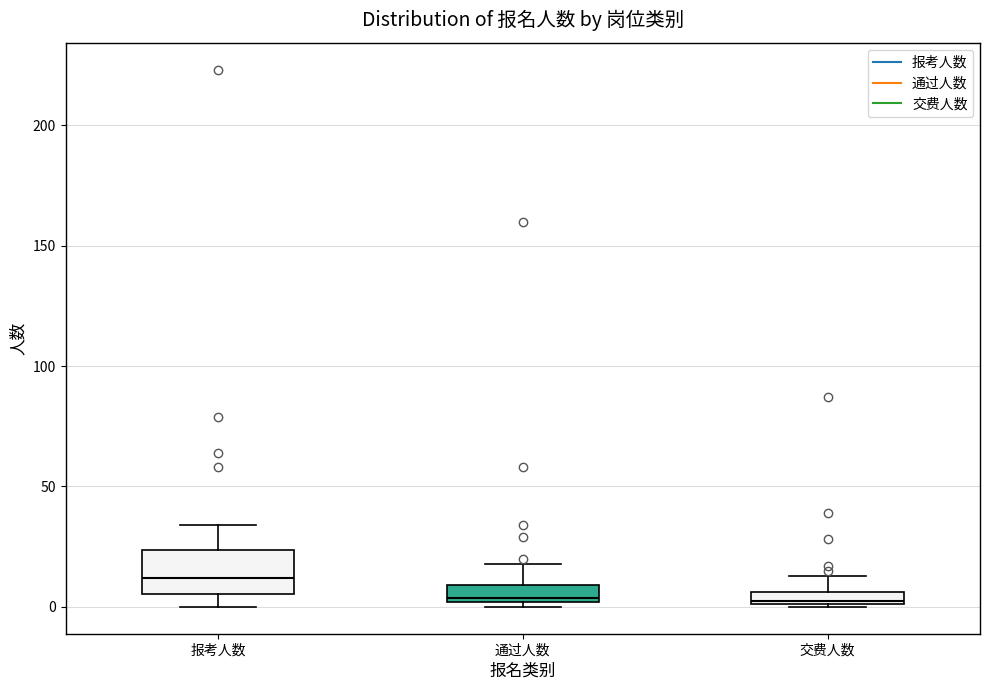

Which box's median line is the highest?

报考人数